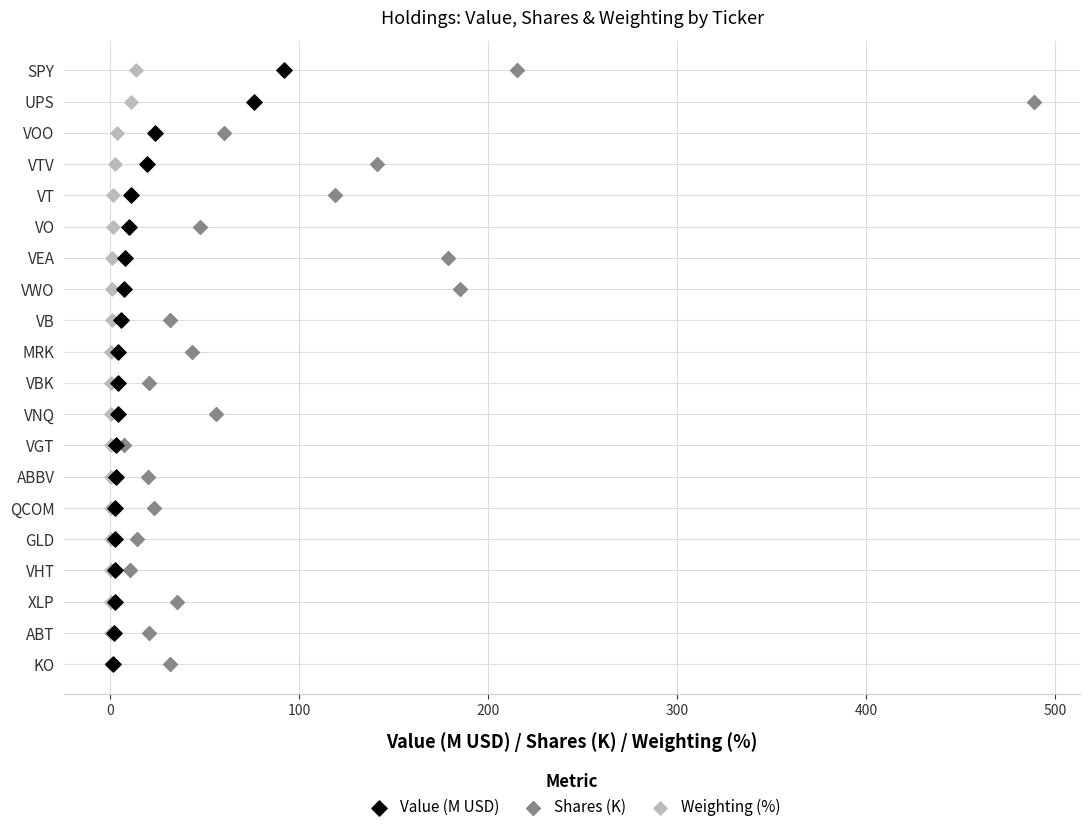

What are all the series names shown in the legend?

Value (M USD), Shares (K), Weighting (%)